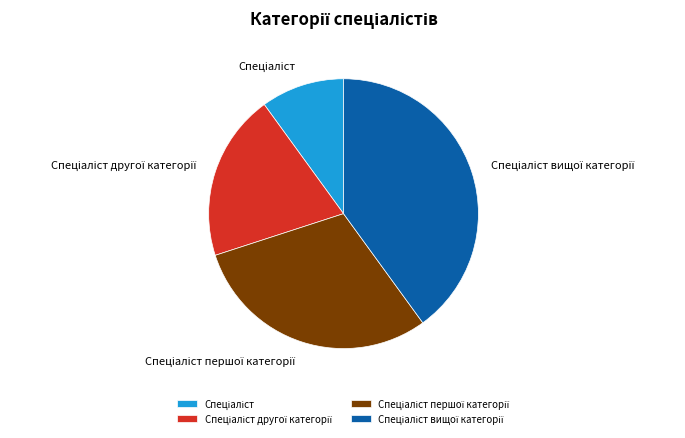

Does any single category account for the majority?

No